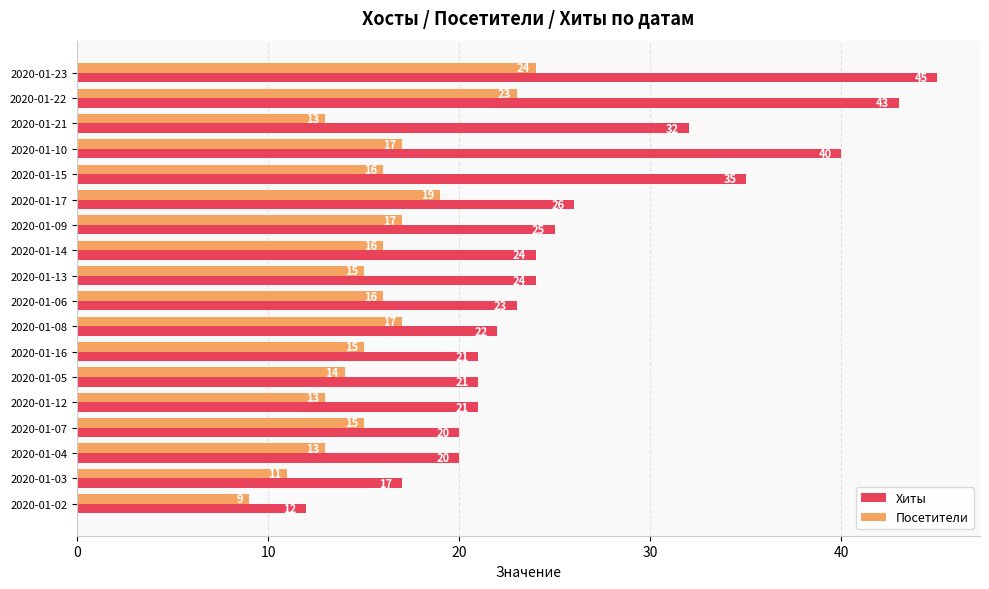

Read the Хиты value at 2020-01-14, to the nearest 10.

20